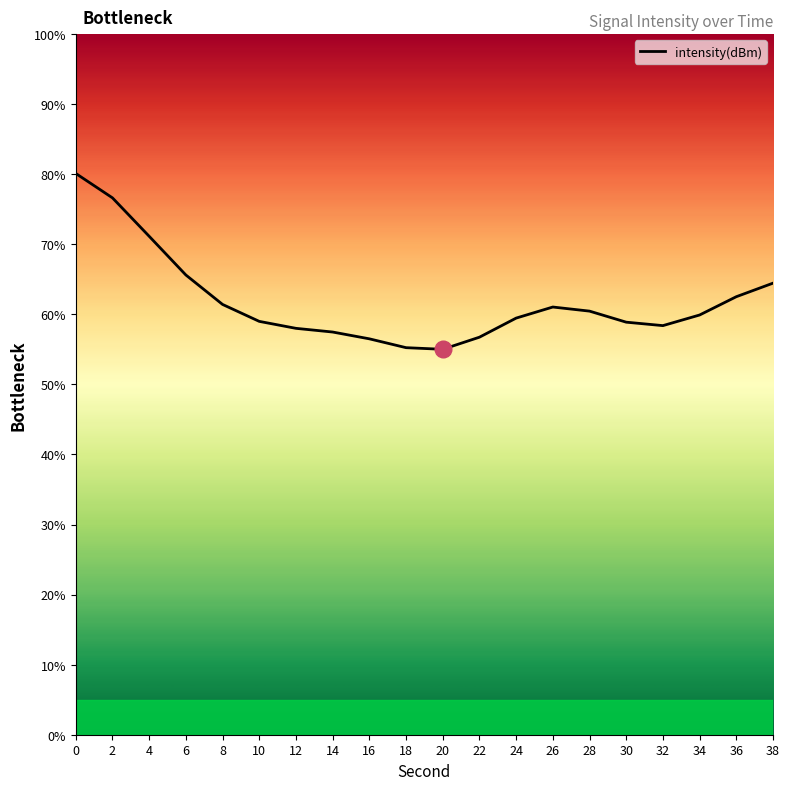

Reading left to right, list all the values displayed in this chart.

0=80.1	2=76.6	4=71.1	6=65.6	8=61.4	10=59.0	12=58.0	14=57.5	16=56.5	18=55.2	20=55.0	22=56.7	24=59.5	26=61.1	28=60.5	30=58.9	32=58.4	34=59.9	36=62.5	38=64.5